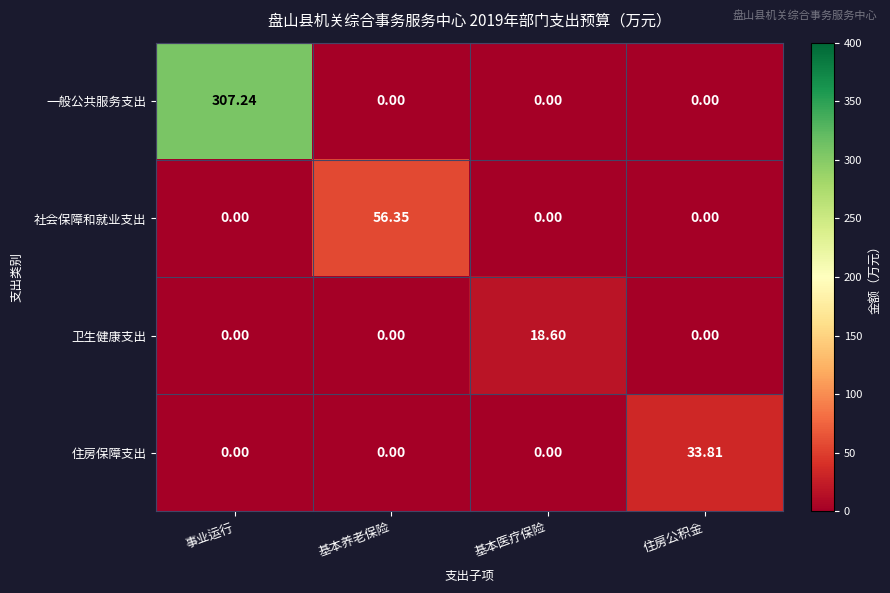

Which series has the widest spread of values?

一般公共服务支出